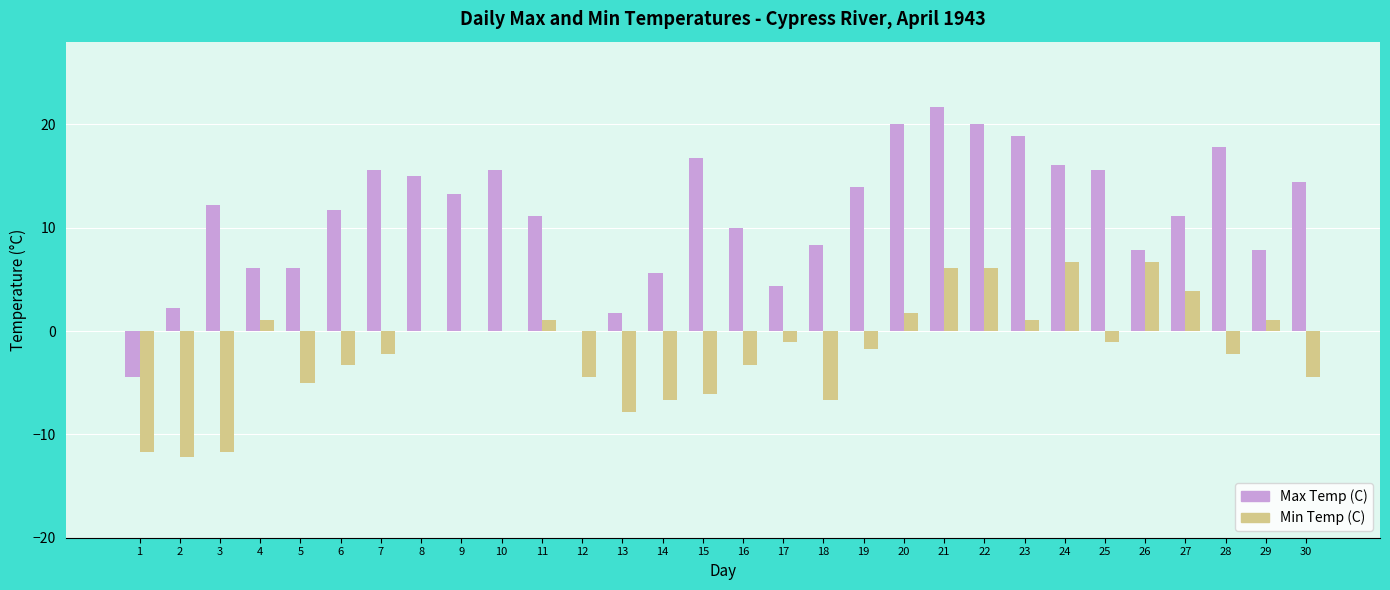

Which series has the largest total across all categories?

Max Temp (C)